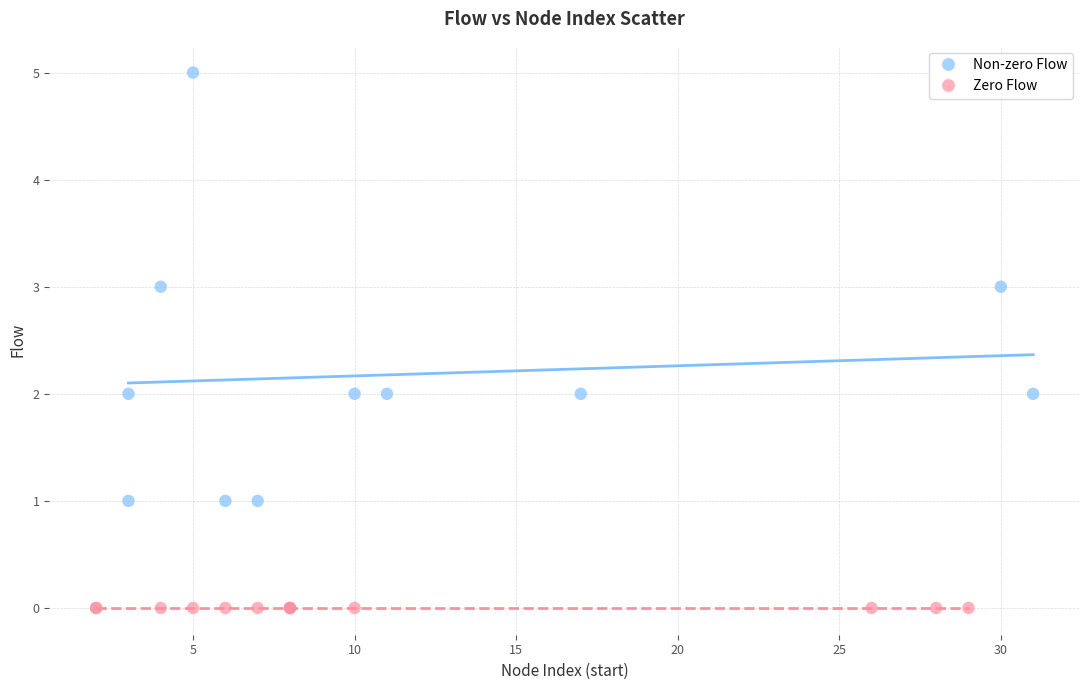

Which series reaches the minimum Y coordinate?

Zero Flow